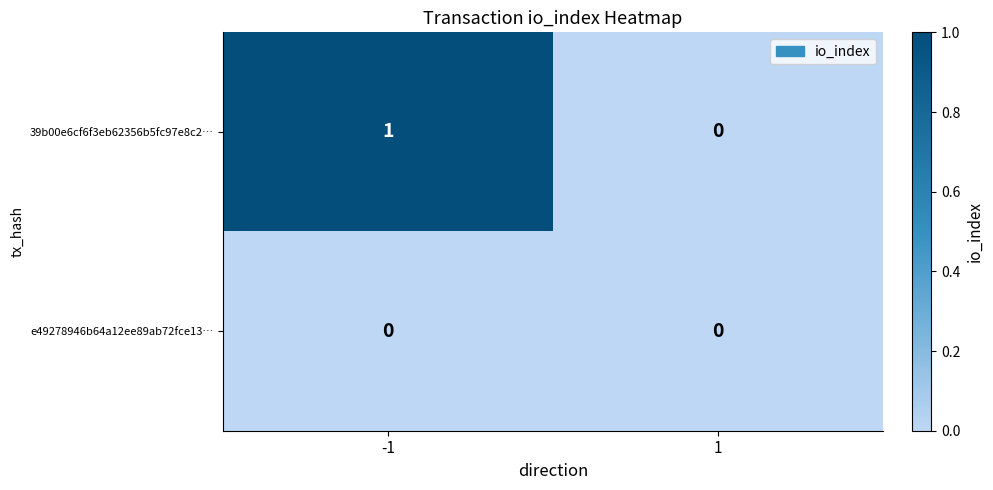

At which category is the sum across all series the highest?

-1